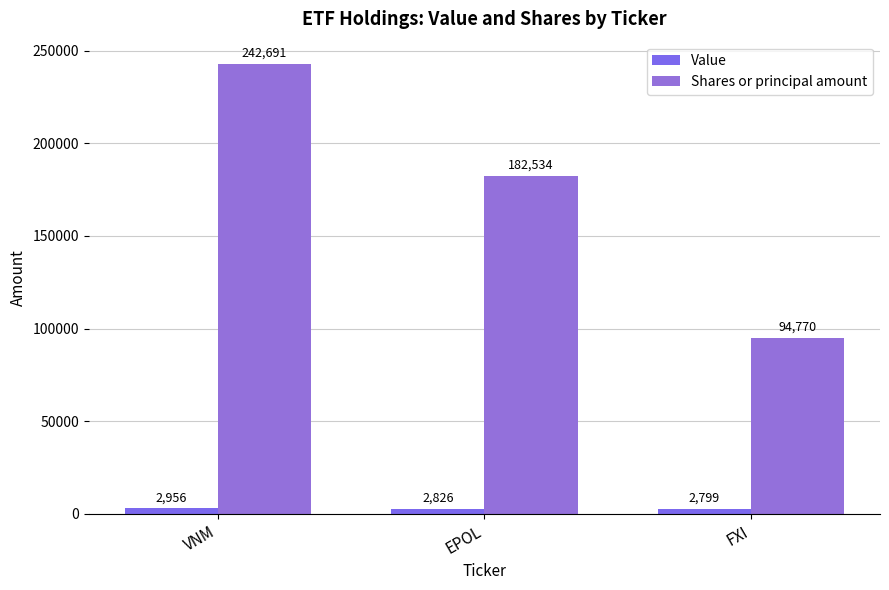

How many bars are there in total?

6